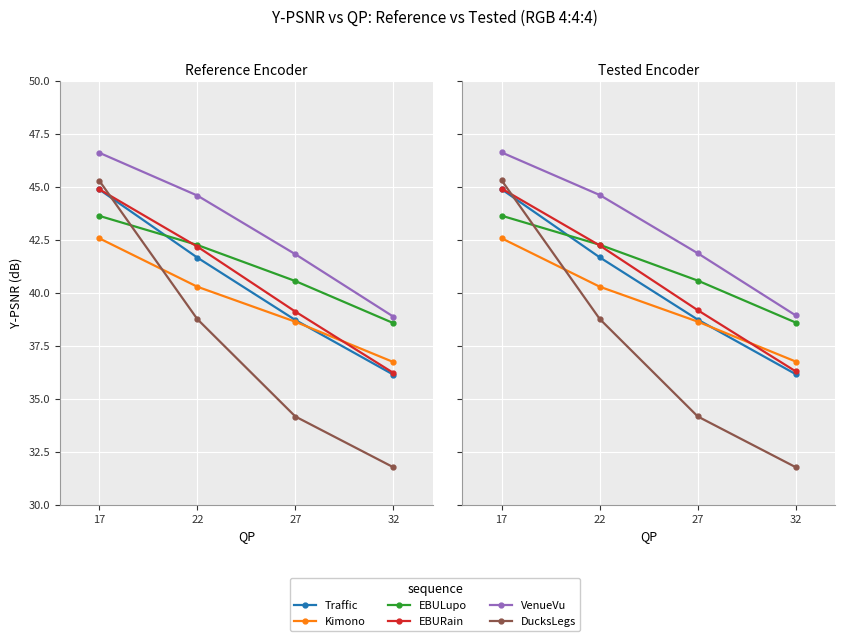

True or false: EBULupo and Kimono intersect in this chart.

False